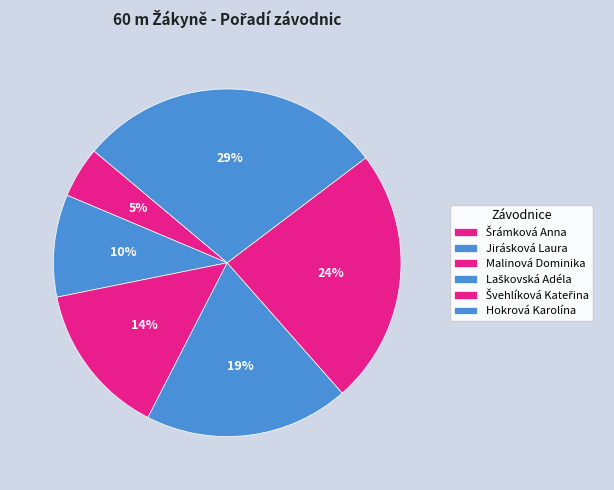

Between Hokrová Karolína and Šrámková Anna, which is larger?

Hokrová Karolína